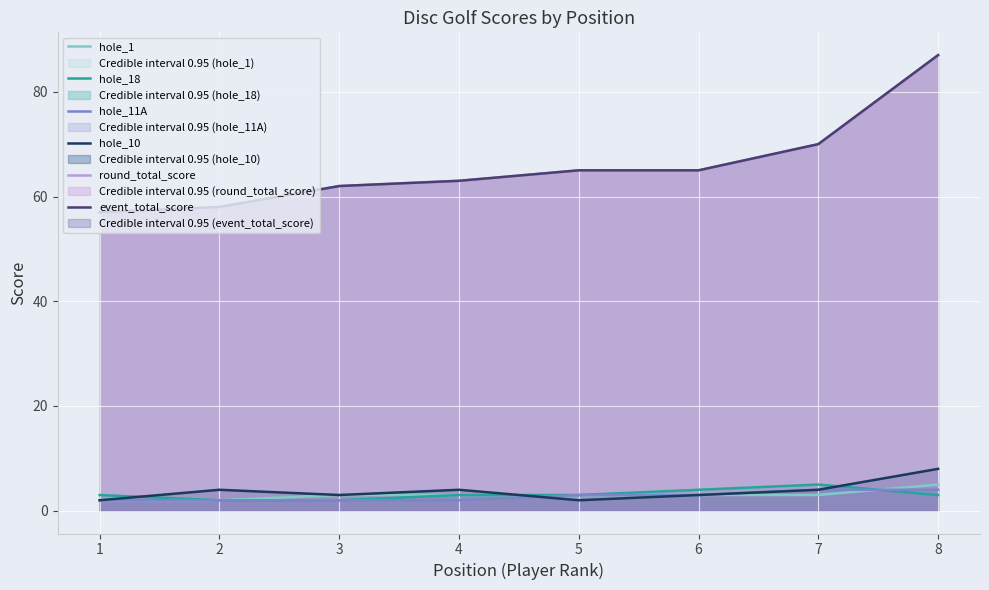

What is the sum of the hole_1 values at 1 and 5?

5